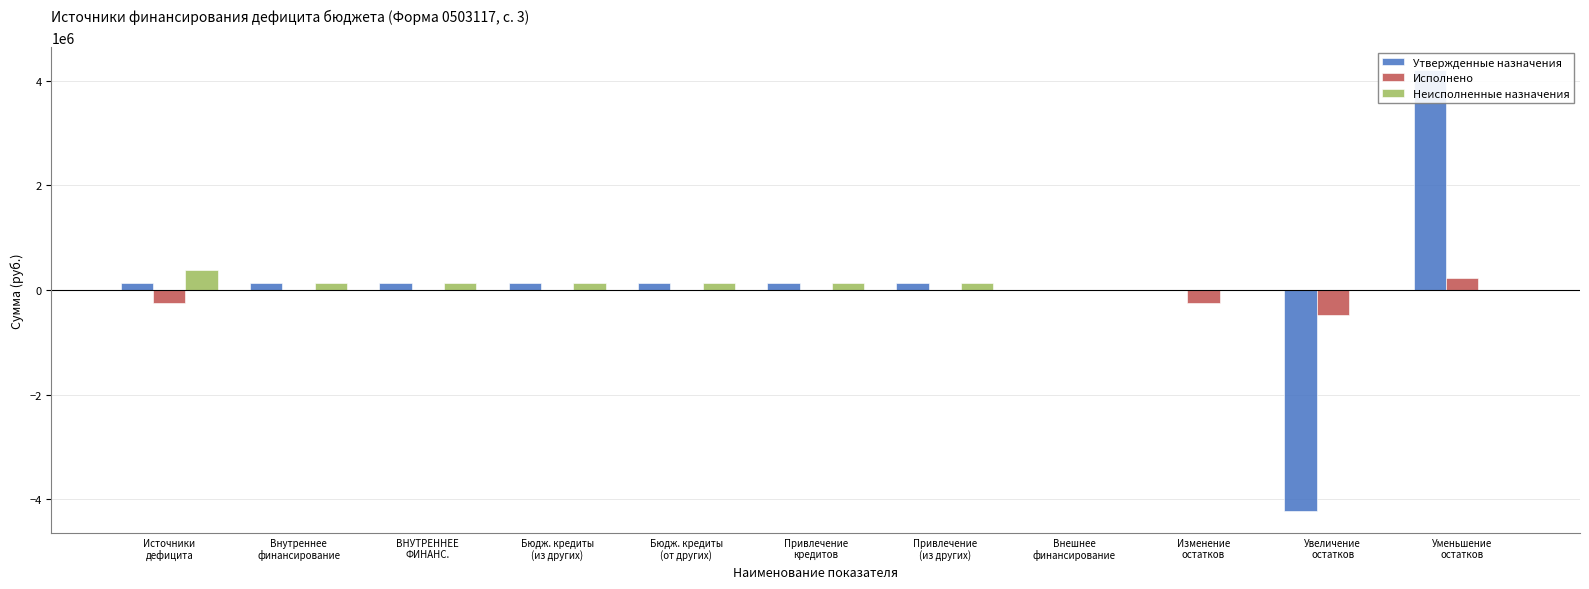

The Утвержденные назначения series shows 0.0 at Изменение
остатков. True or false?

True